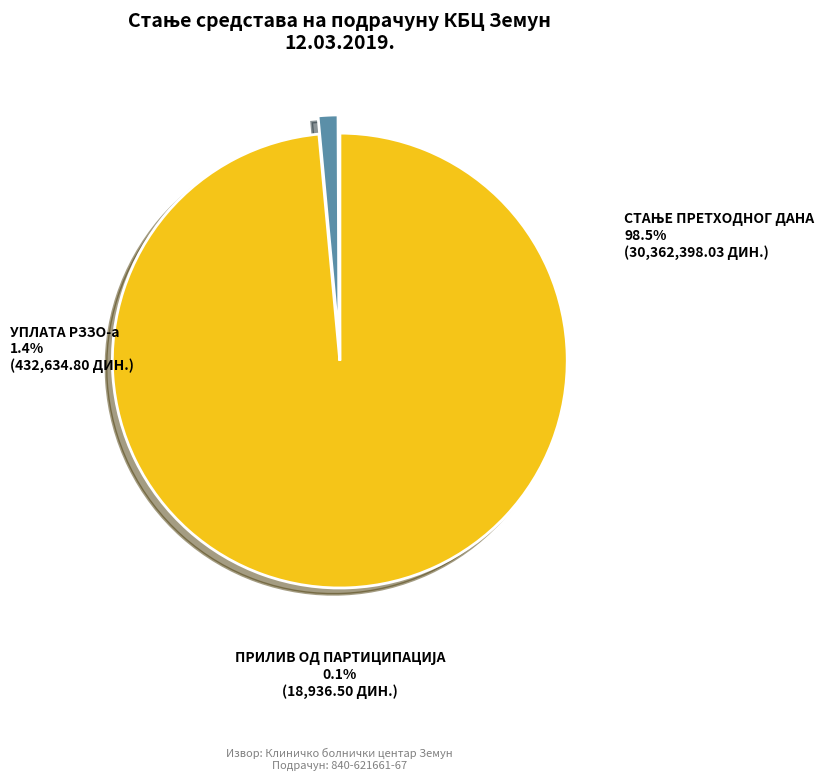

Does any single category account for the majority?

Yes